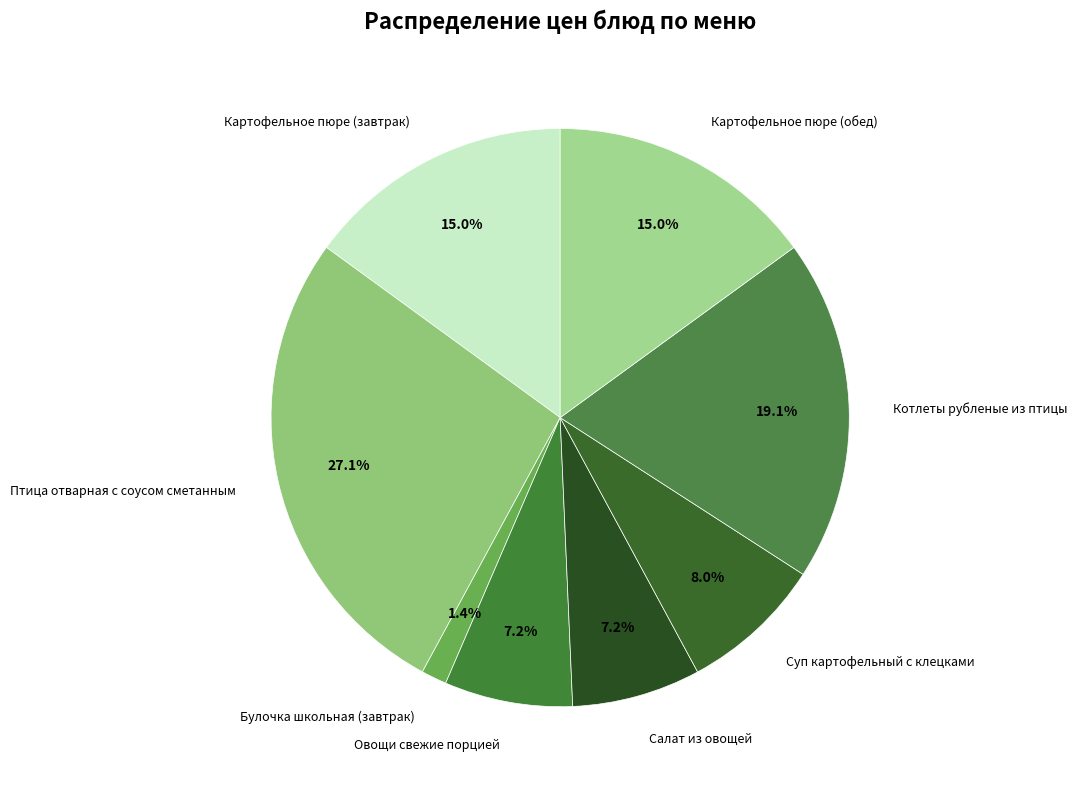

What is the smallest slice in the pie chart?

Булочка школьная (завтрак)